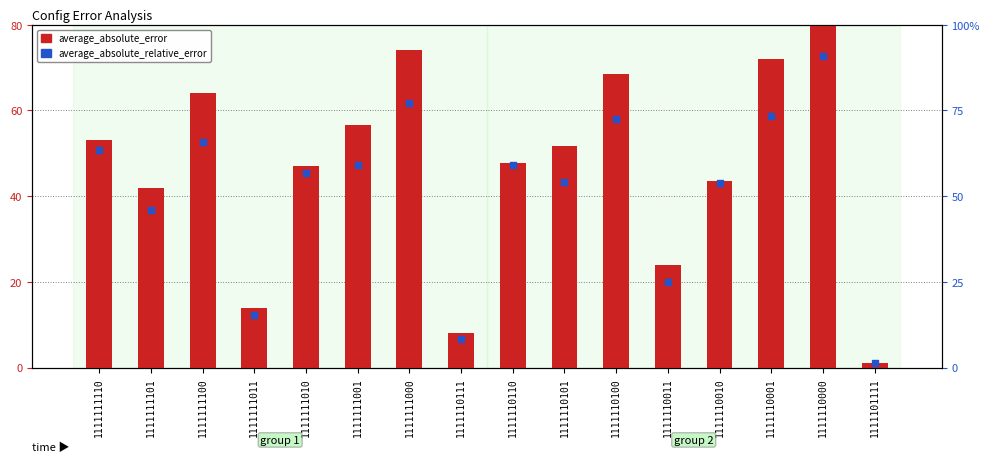

Is the value of average_absolute_error at 1111110110 greater than the value of average_absolute_relative_error at 1111101111?

Yes